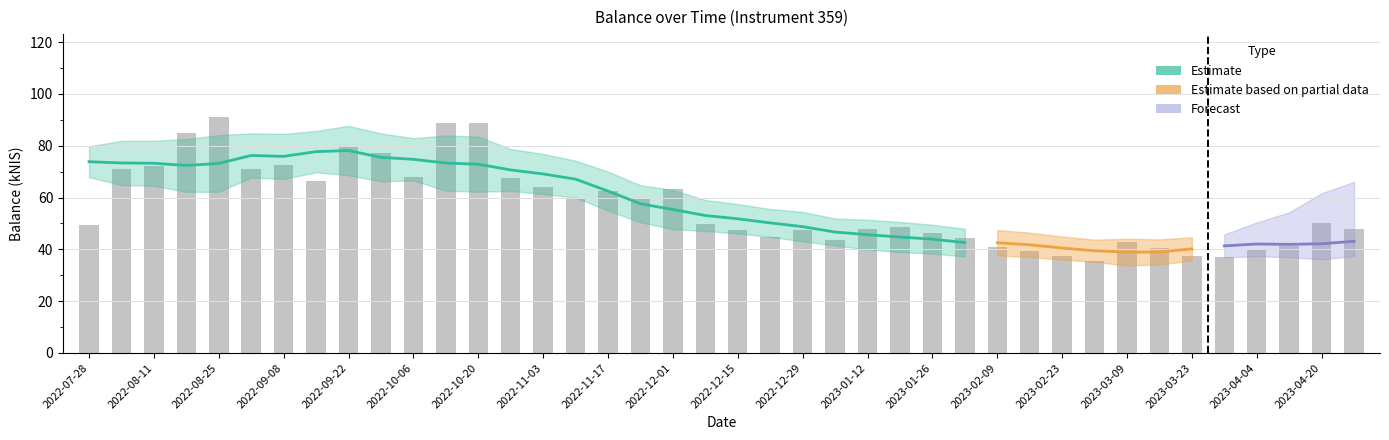

How many values exceed 49?

21